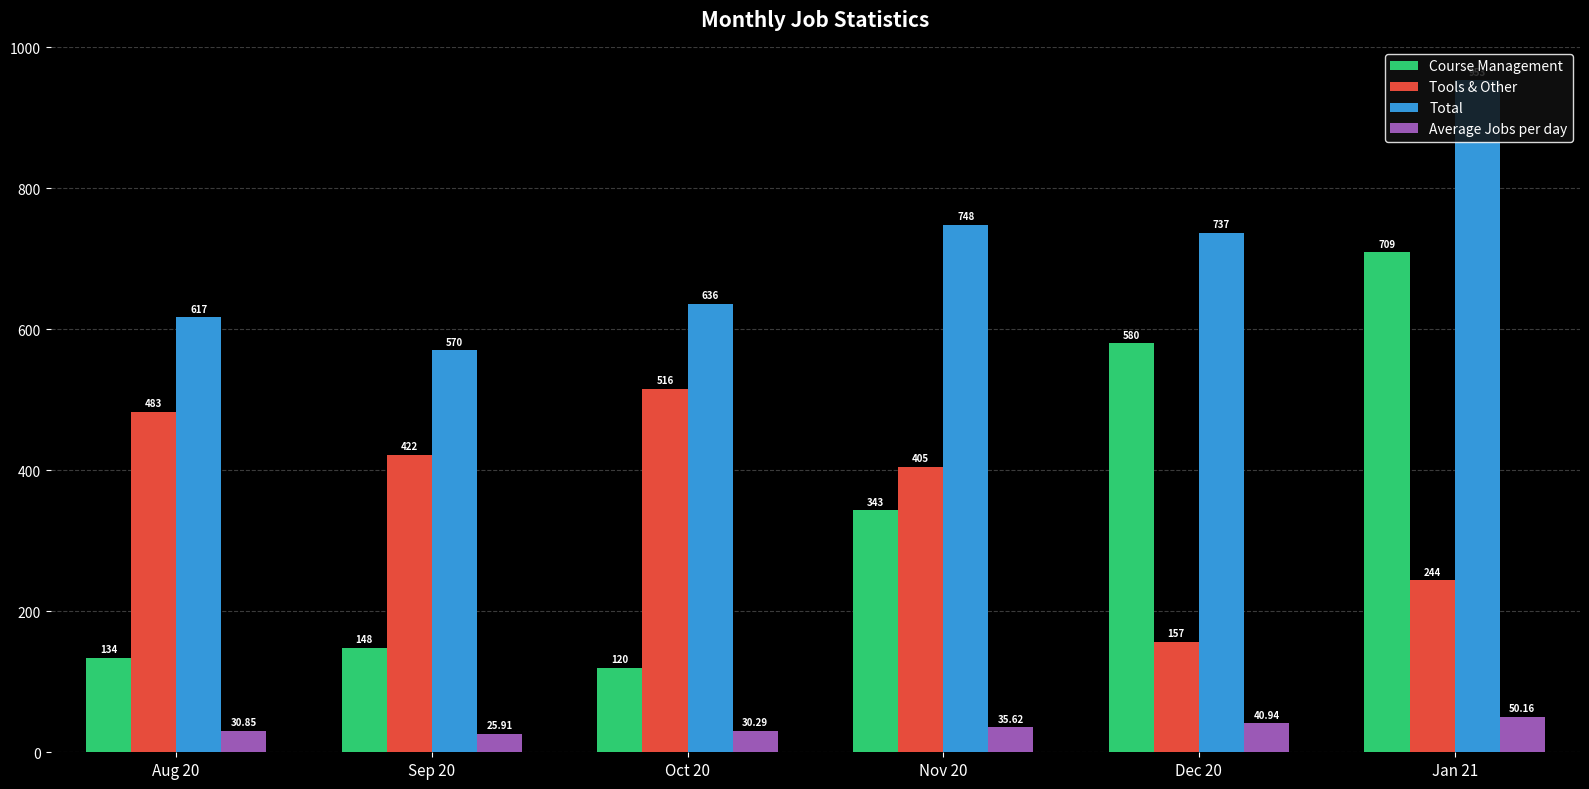

Which category has the highest value across all series?

Jan 21